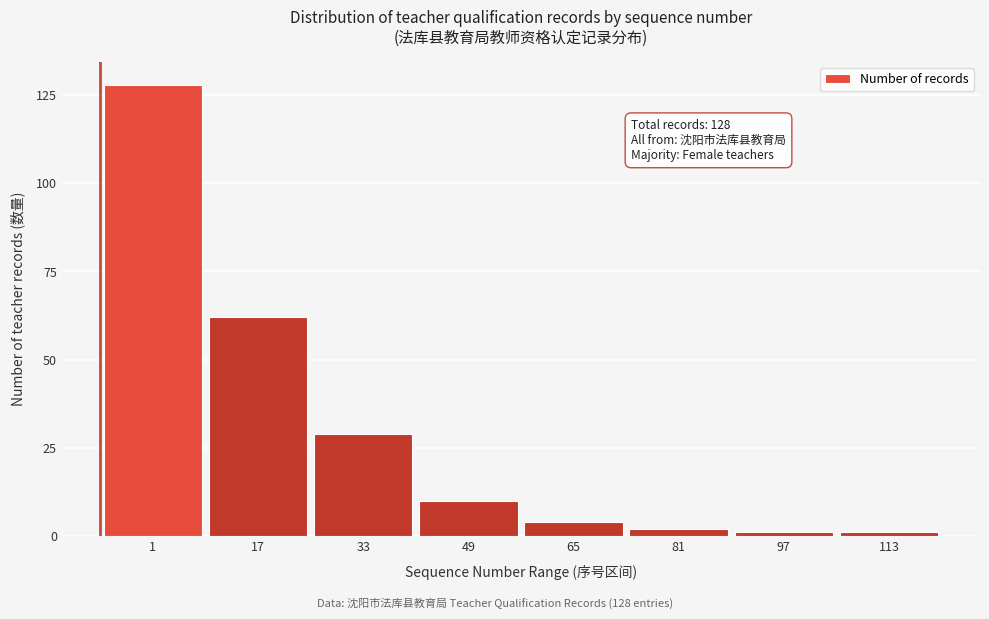

Reading left to right, what are all the values shown in this chart?

128	62	29	10	4	2	1	1